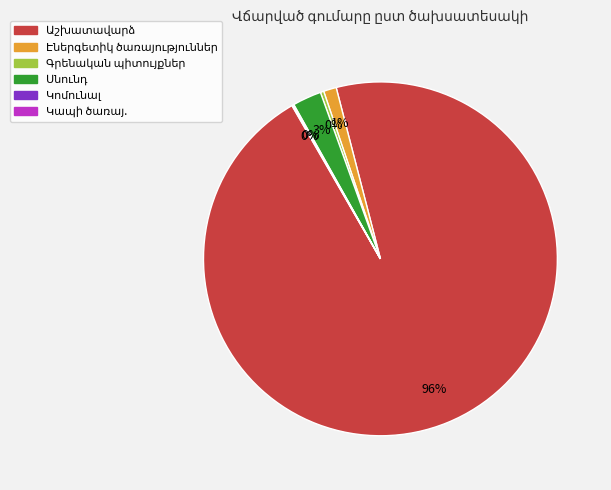

Is there a majority slice in this chart?

Yes